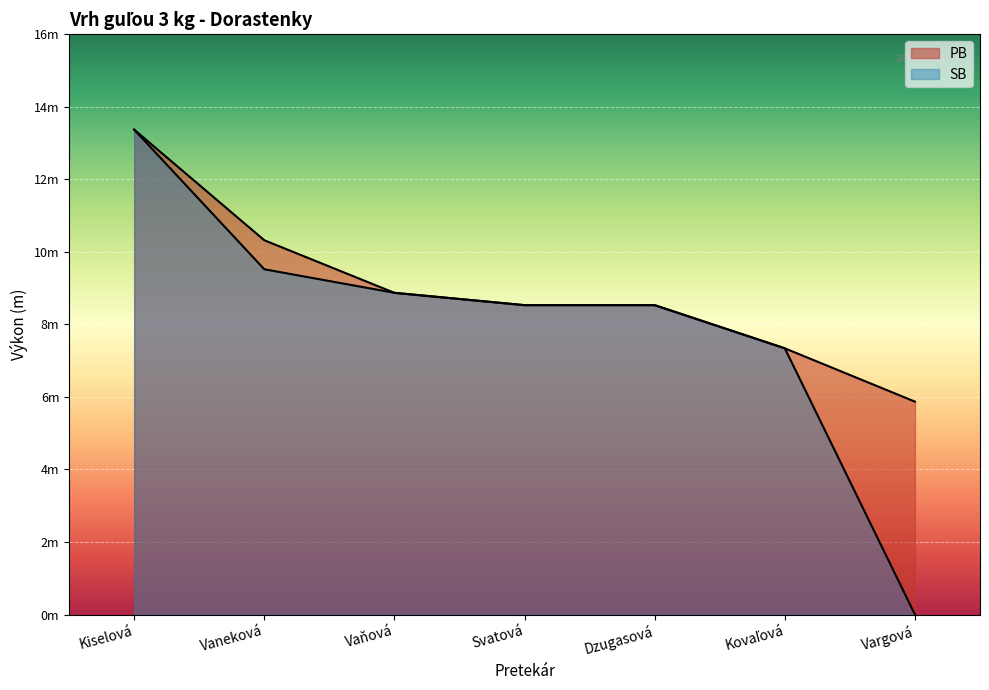

What is the difference between the PB values at Svatová and Vaňová?

0.3